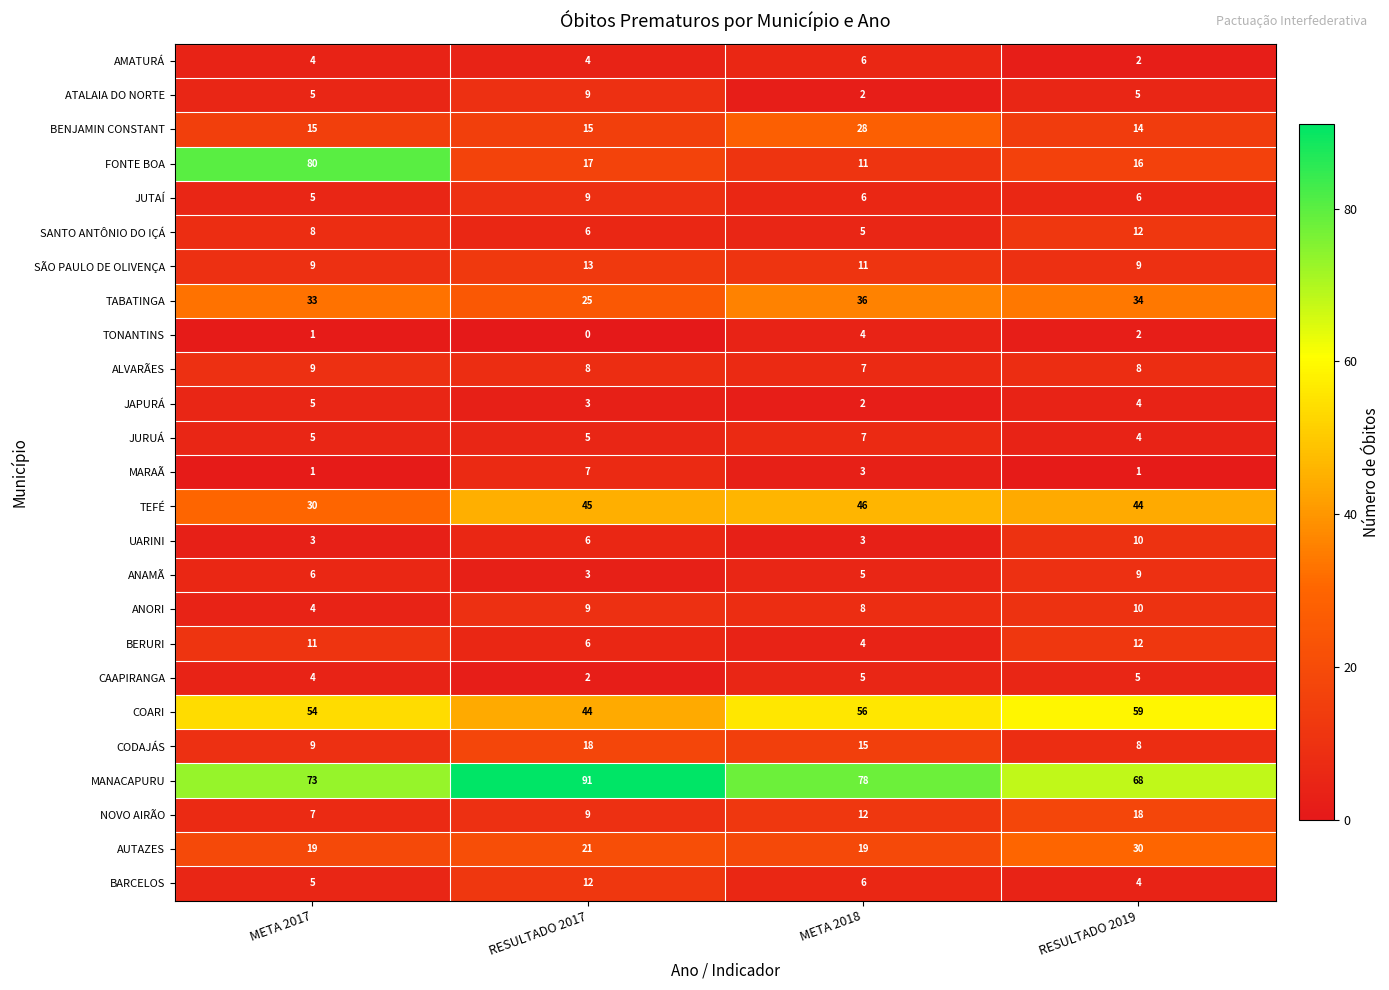

Is the value of COARI at META 2017 greater than the value of TABATINGA at RESULTADO 2017?

Yes